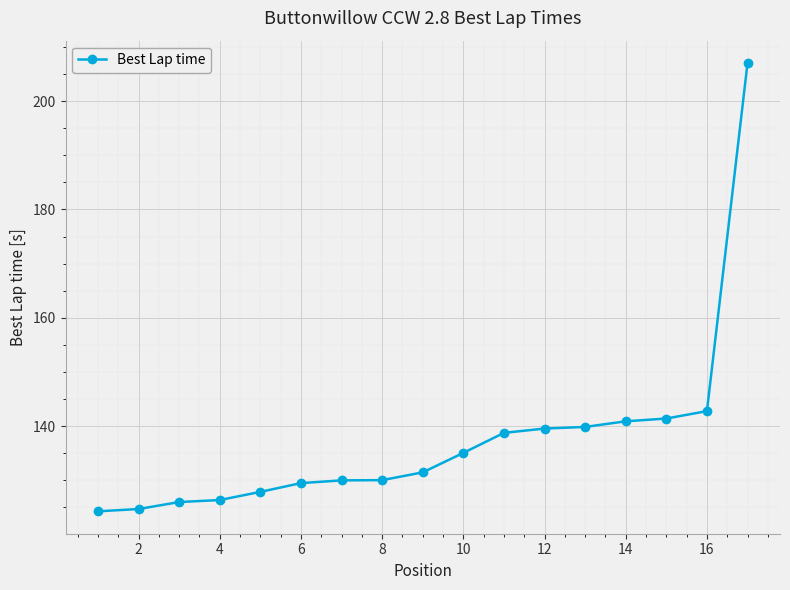

How many lines are shown in the chart?

1